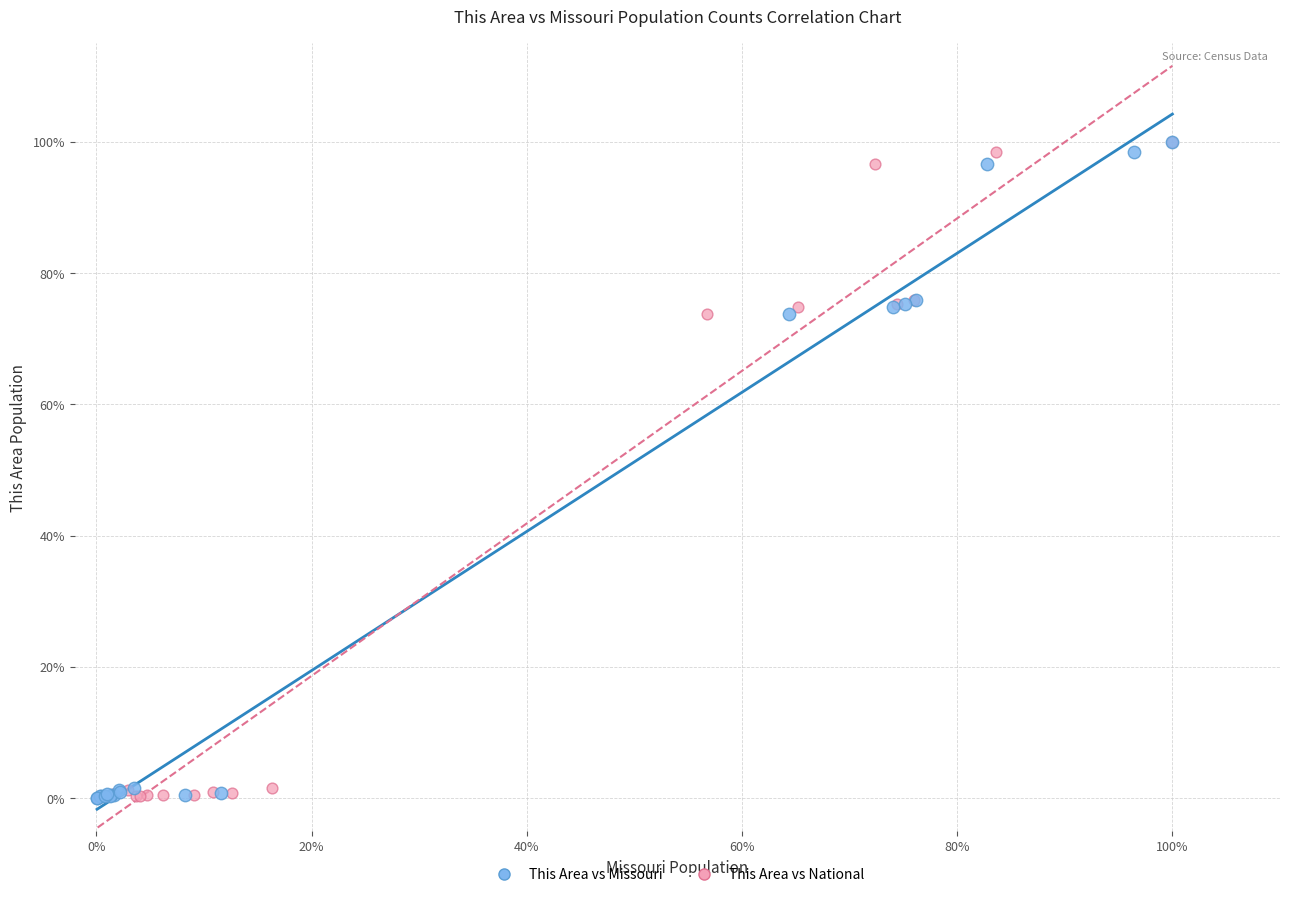

What are all the series names shown in the legend?

This Area vs Missouri, This Area vs National